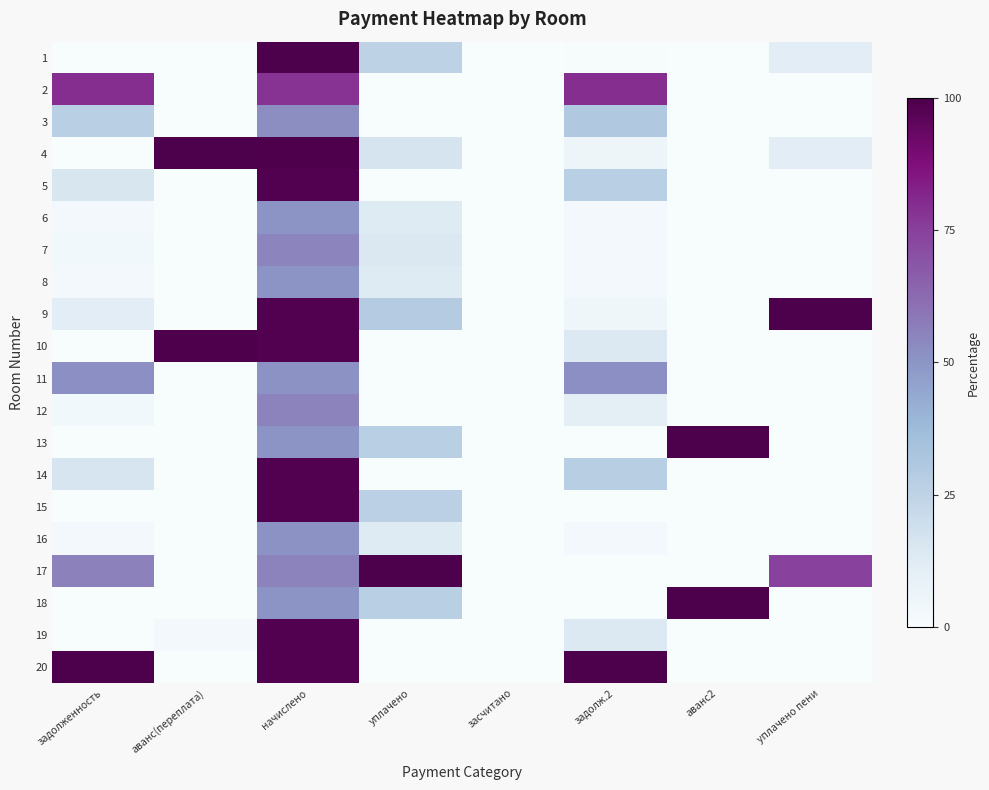

Reading left to right, list all the values displayed in this chart.

1: задолженность=0.2	аванс(переплата)=0.0	начислено=100.0	уплачено=25.6	засчитано=0.0	задолж.2=0.4	аванс2=0.0	уплачено пени=11.3
2: задолженность=79.4	аванс(переплата)=0.0	начислено=78.3	уплачено=0.0	засчитано=0.0	задолж.2=79.4	аванс2=0.0	уплачено пени=0.0
3: задолженность=27.2	аванс(переплата)=0.0	начислено=52.2	уплачено=0.0	засчитано=0.0	задолж.2=30.8	аванс2=0.0	уплачено пени=0.0
4: задолженность=0.0	аванс(переплата)=100.0	начислено=99.5	уплачено=16.7	засчитано=0.0	задолж.2=4.7	аванс2=0.0	уплачено пени=11.2
5: задолженность=15.5	аванс(переплата)=0.0	начислено=98.6	уплачено=0.0	засчитано=0.0	задолж.2=27.2	аванс2=0.0	уплачено пени=0.0
6: задолженность=2.6	аванс(переплата)=0.0	начислено=50.7	уплачено=13.2	засчитано=0.0	задолж.2=2.4	аванс2=0.0	уплачено пени=0.0
7: задолженность=2.8	аванс(переплата)=0.0	начислено=55.0	уплачено=14.3	засчитано=0.0	задолж.2=2.6	аванс2=0.0	уплачено пени=0.0
8: задолженность=2.6	аванс(переплата)=0.0	начислено=50.7	уплачено=13.2	засчитано=0.0	задолж.2=2.4	аванс2=0.0	уплачено пени=0.0
9: задолженность=11.2	аванс(переплата)=0.0	начислено=98.8	уплачено=29.0	засчитано=0.0	задолж.2=4.7	аванс2=0.0	уплачено пени=100.0
10: задолженность=0.0	аванс(переплата)=99.3	начислено=98.8	уплачено=0.0	засчитано=0.0	задолж.2=13.8	аванс2=0.0	уплачено пени=0.0
11: задолженность=51.7	аванс(переплата)=0.0	начислено=51.0	уплачено=0.0	засчитано=0.0	задолж.2=51.7	аванс2=0.0	уплачено пени=0.0
12: задолженность=2.9	аванс(переплата)=0.0	начислено=55.4	уплачено=0.0	засчитано=0.0	задолж.2=10.3	аванс2=0.0	уплачено пени=0.0
13: задолженность=0.0	аванс(переплата)=0.0	начислено=50.7	уплачено=27.2	засчитано=0.0	задолж.2=0.0	аванс2=100.0	уплачено пени=0.0
14: задолженность=15.7	аванс(переплата)=0.0	начислено=98.6	уплачено=0.0	засчитано=0.0	задолж.2=27.4	аванс2=0.0	уплачено пени=0.0
15: задолженность=0.0	аванс(переплата)=0.0	начислено=98.5	уплачено=26.5	засчитано=0.0	задолж.2=0.0	аванс2=0.0	уплачено пени=0.0
16: задолженность=2.6	аванс(переплата)=0.0	начислено=50.8	уплачено=13.2	засчитано=0.0	задолж.2=2.4	аванс2=0.0	уплачено пени=0.0
17: задолженность=56.0	аванс(переплата)=0.0	начислено=55.2	уплачено=100.0	засчитано=0.0	задолж.2=0.0	аванс2=0.0	уплачено пени=74.7
18: задолженность=0.0	аванс(переплата)=0.0	начислено=50.5	уплачено=27.1	засчитано=0.0	задолж.2=0.0	аванс2=99.7	уплачено пени=0.0
19: задолженность=0.0	аванс(переплата)=2.7	начислено=98.6	уплачено=0.0	засчитано=0.0	задолж.2=14.0	аванс2=0.0	уплачено пени=0.0
20: задолженность=100.0	аванс(переплата)=0.0	начислено=98.5	уплачено=0.0	засчитано=0.0	задолж.2=100.0	аванс2=0.0	уплачено пени=0.0